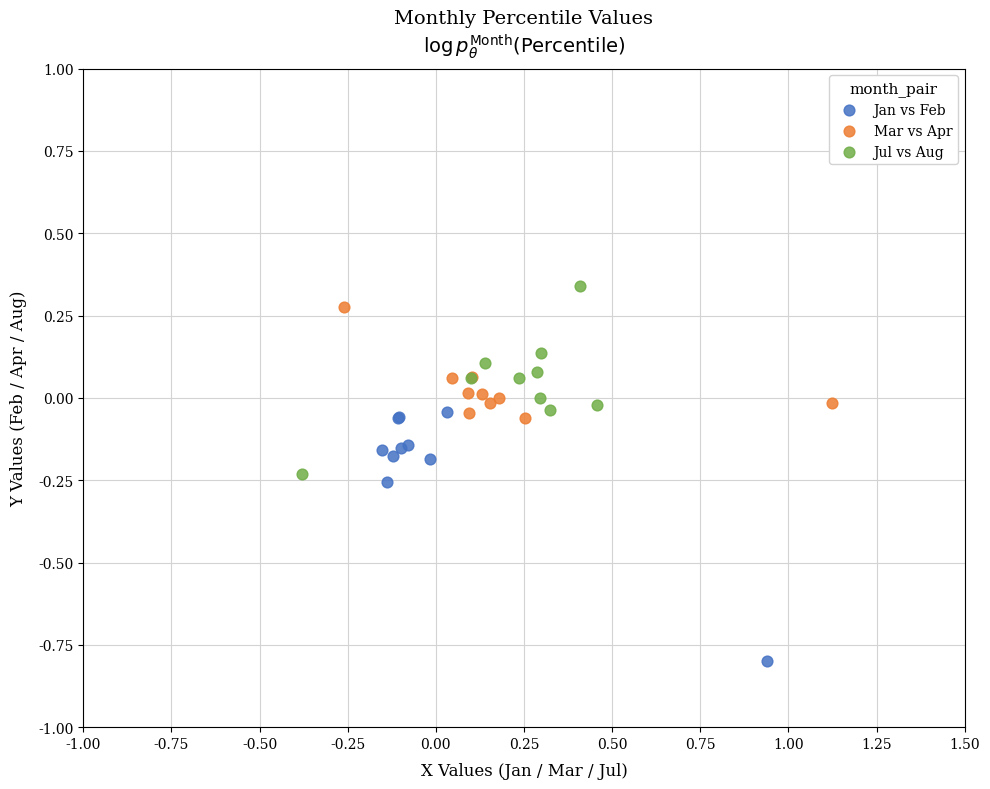

Which series contains the highest Y value?

Jul vs Aug